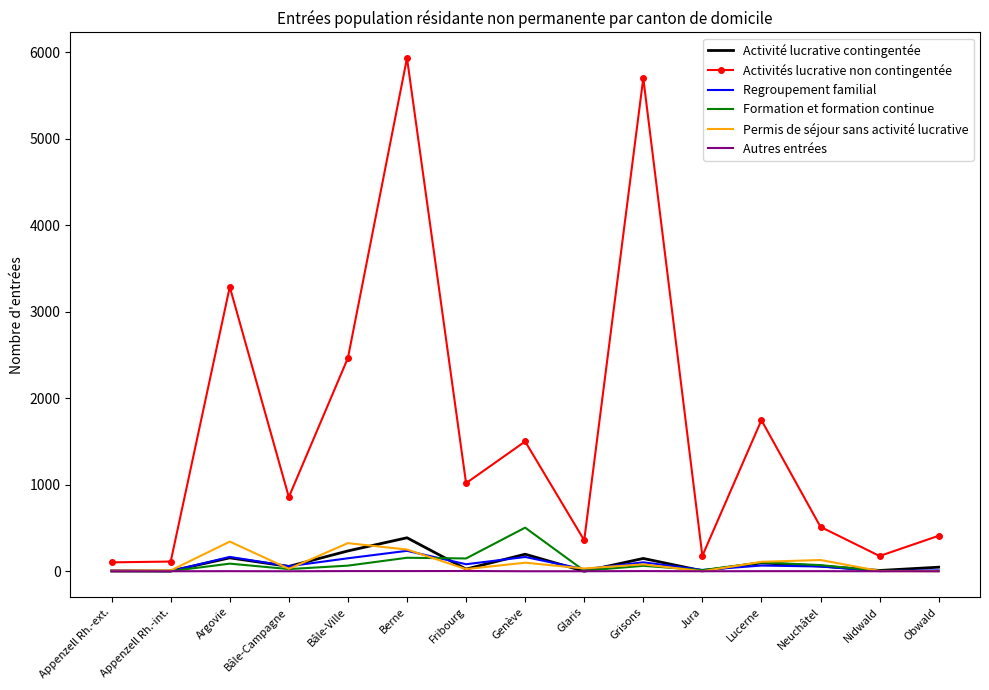

At which label does Activité lucrative contingentée first exceed 56?

Argovie